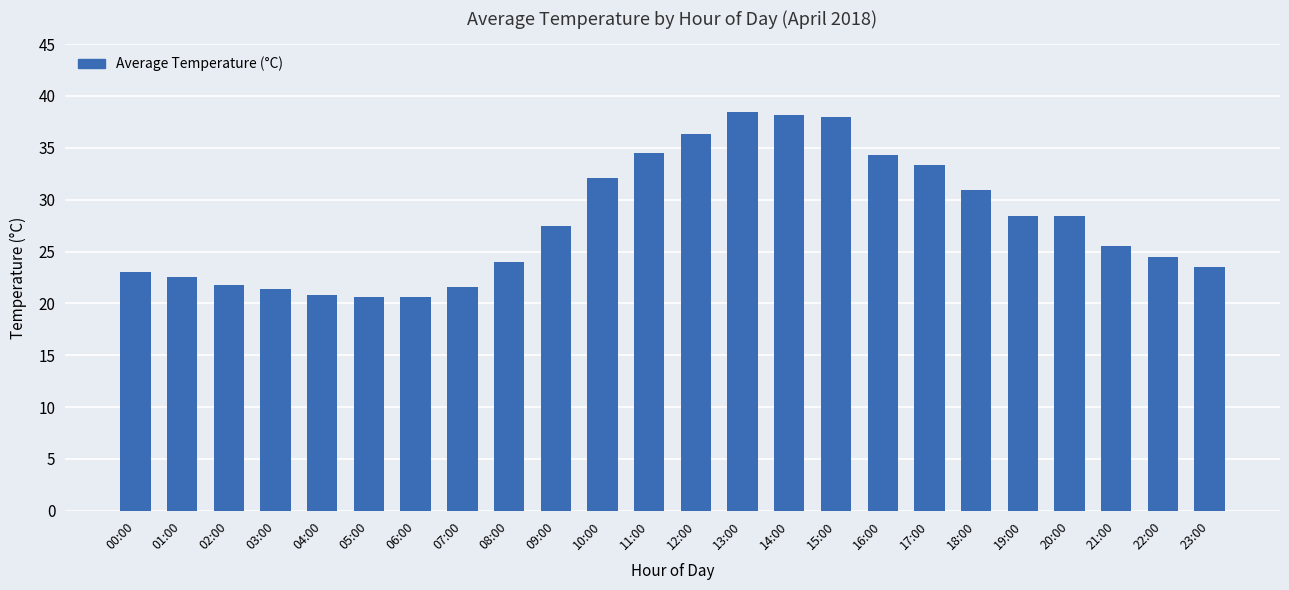

Is it true that the value at 00:00 is 11.3?

False